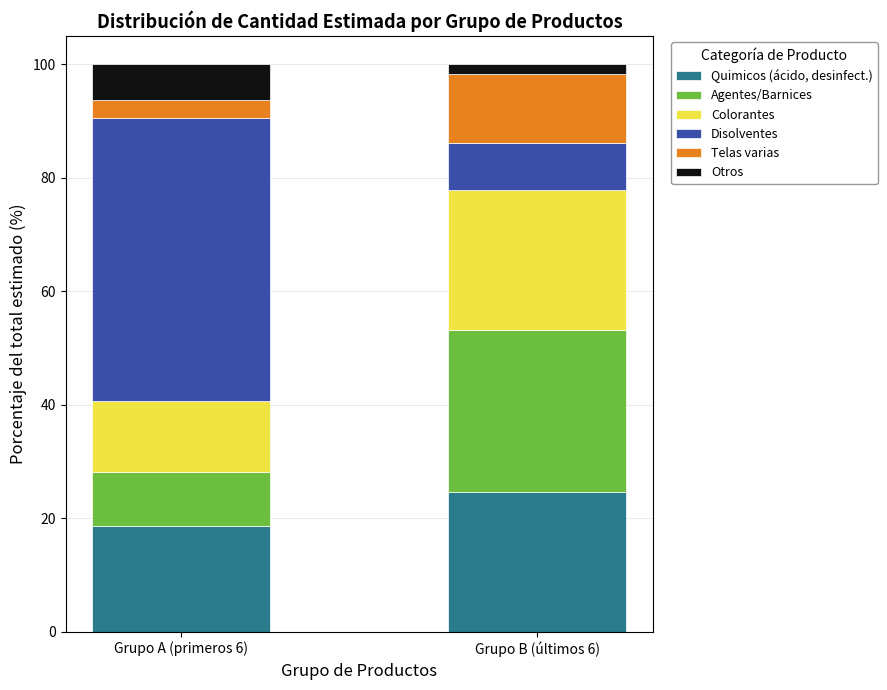

Where is Quimicos (ácido, desinfect.) nearest to the value 21?

Grupo A (primeros 6)